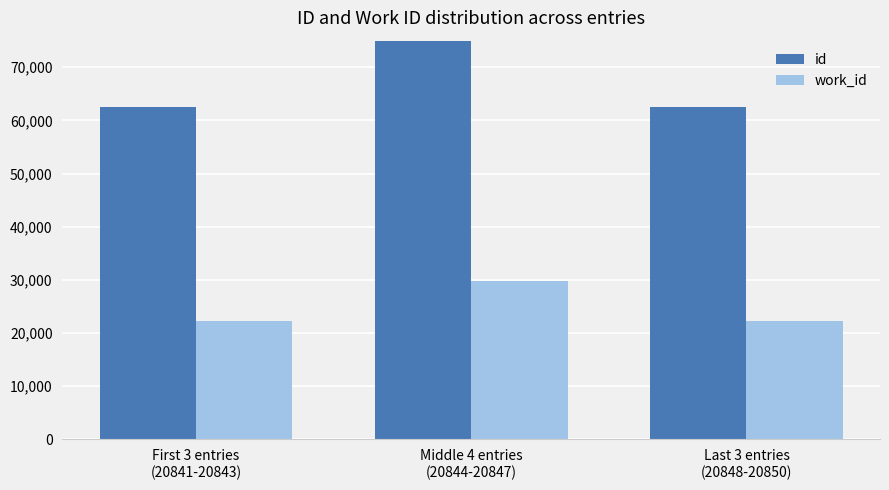

Which series has the widest spread of values?

id